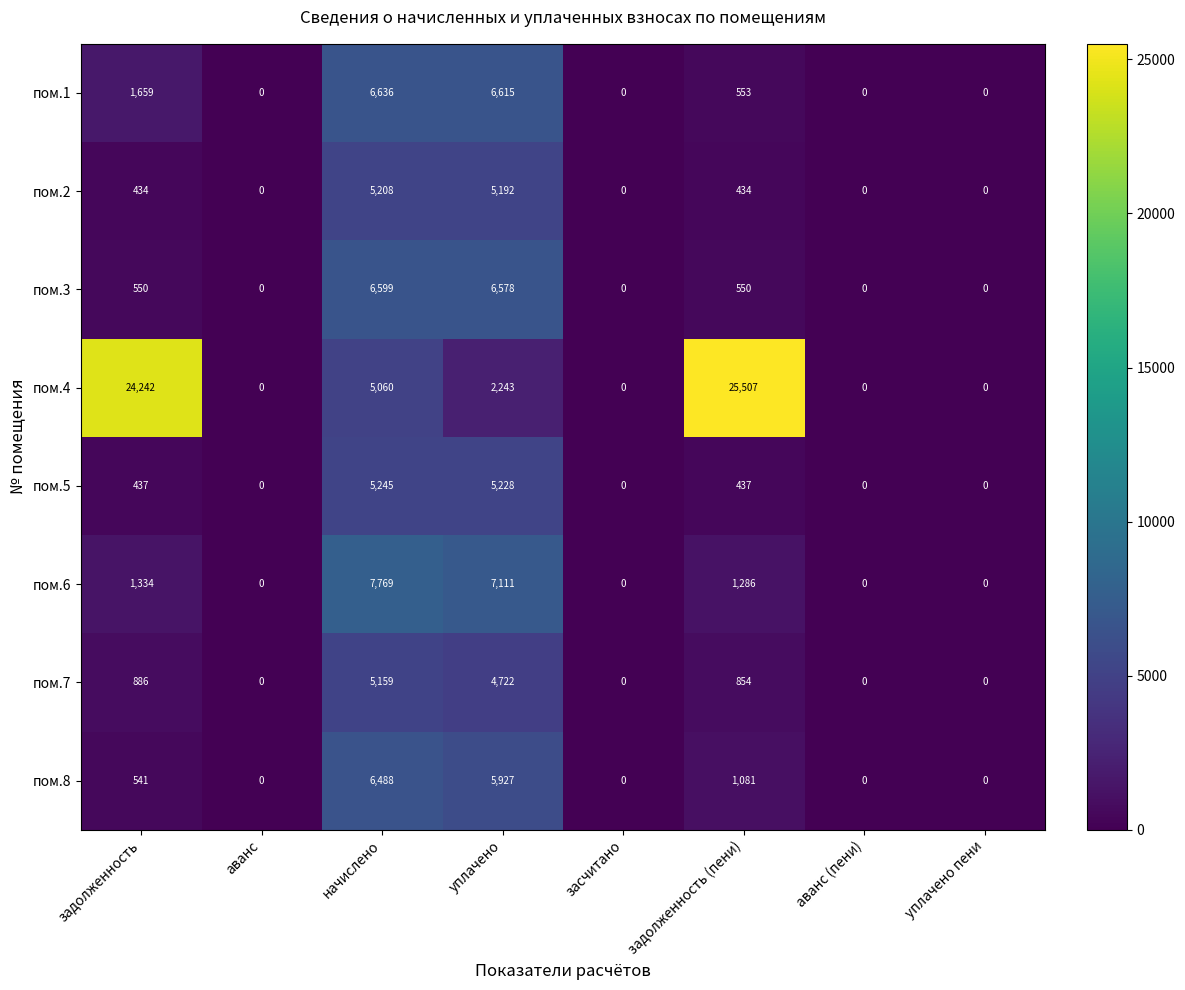

Which category has the highest value in the пом.5 series?

начислено